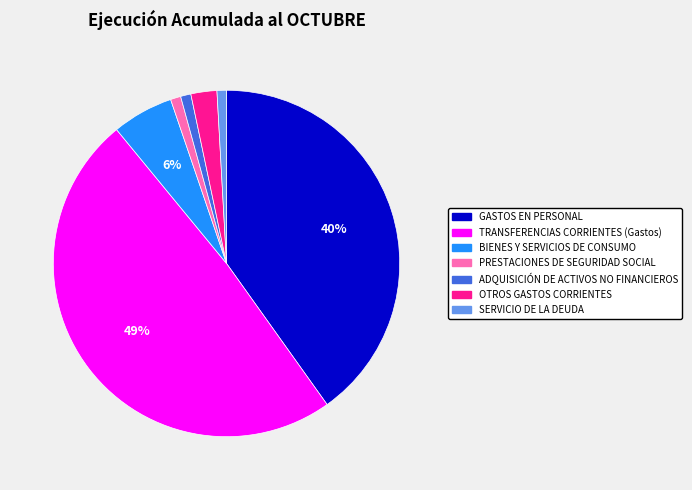

Which has a higher value, GASTOS EN PERSONAL or BIENES Y SERVICIOS DE CONSUMO?

GASTOS EN PERSONAL